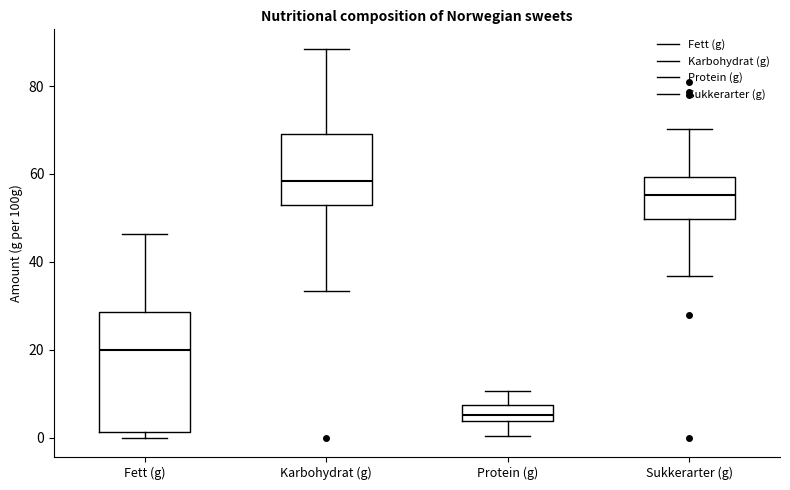

Where does the lower whisker of the box for Karbohydrat (g) end on the y-axis? The values are not printed on the chart, so give them approximately, as read against the axis.

34